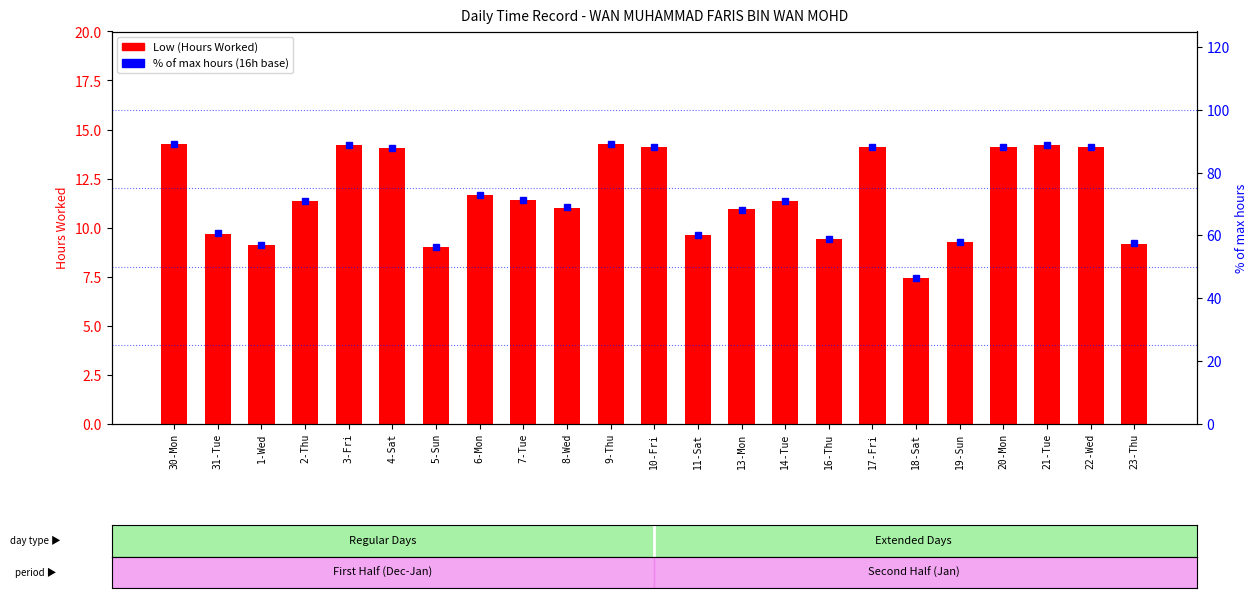

What is the label of the 17th bar from the right?

5-Sun